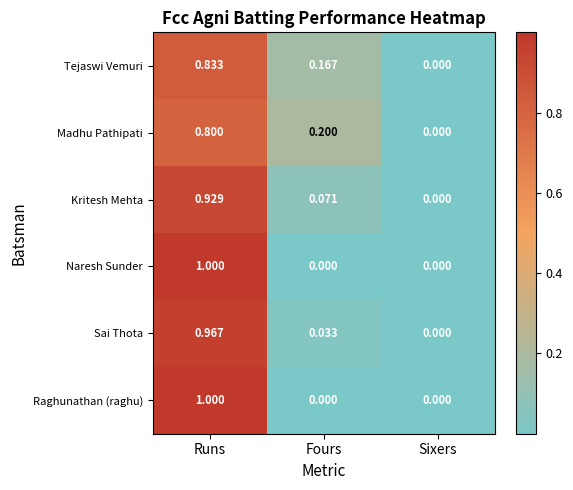

What is the maximum value shown in the chart?

1.0